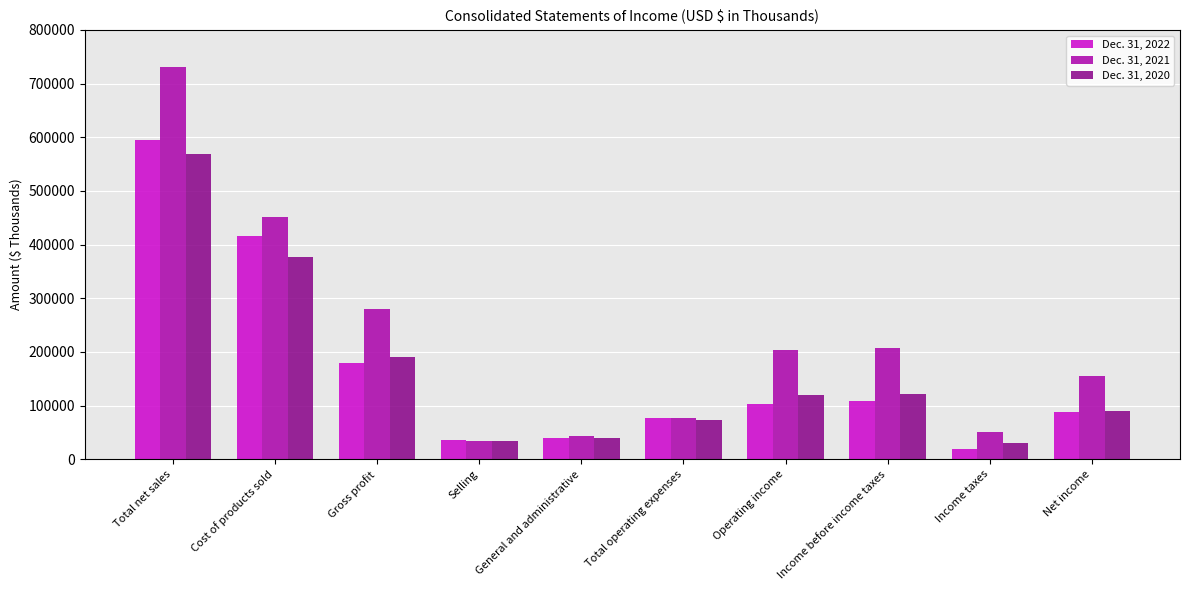

Are the bars horizontal?

No